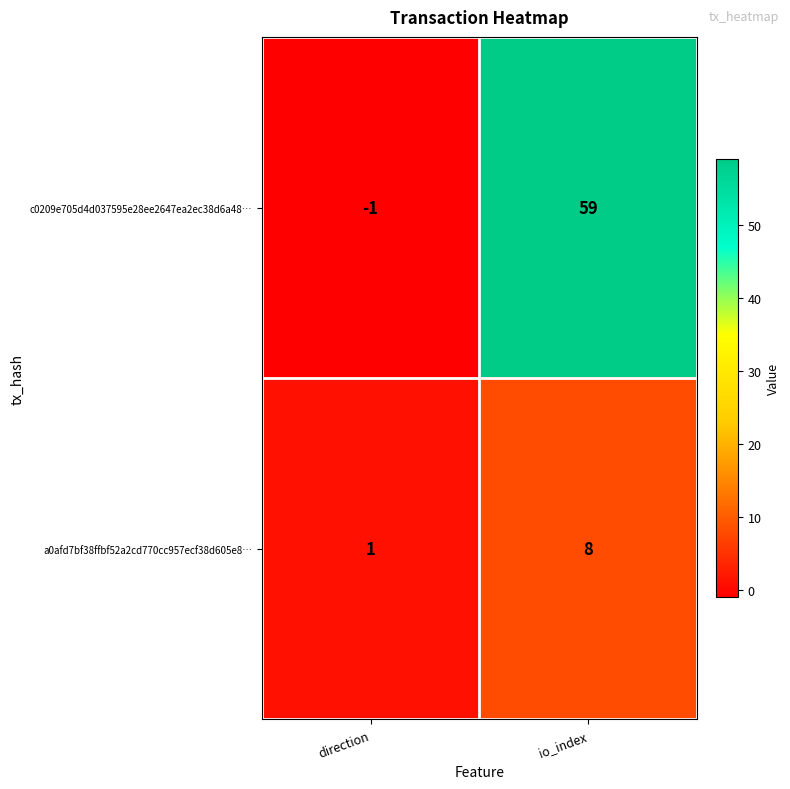

Reading left to right, list all the values displayed in this chart.

c0209e705d4d037595e28ee2647ea2ec38d6a48…: -1	59
a0afd7bf38ffbf52a2cd770cc957ecf38d605e8…: 1	8